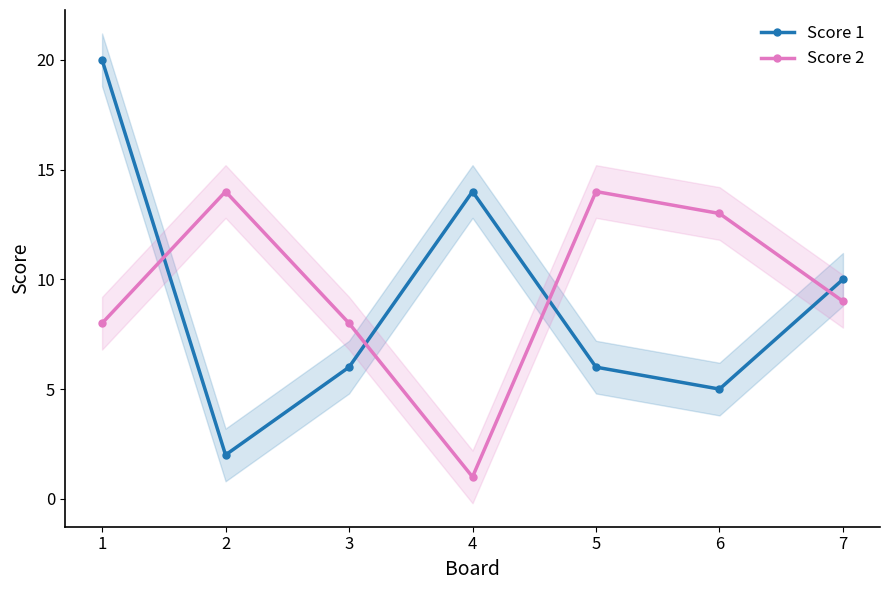

Between which two adjacent categories do Score 1 and Score 2 first intersect?

1 and 2